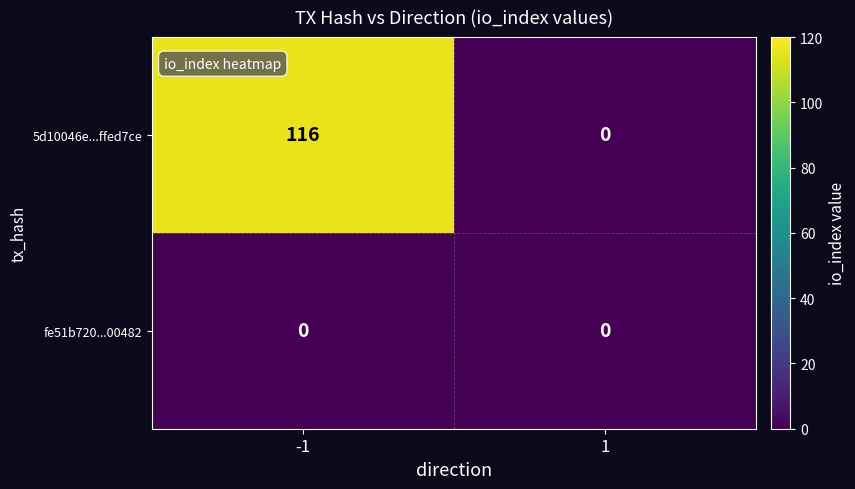

What is the difference between the maximum and minimum values in the 5d10046e...ffed7ce series?

116